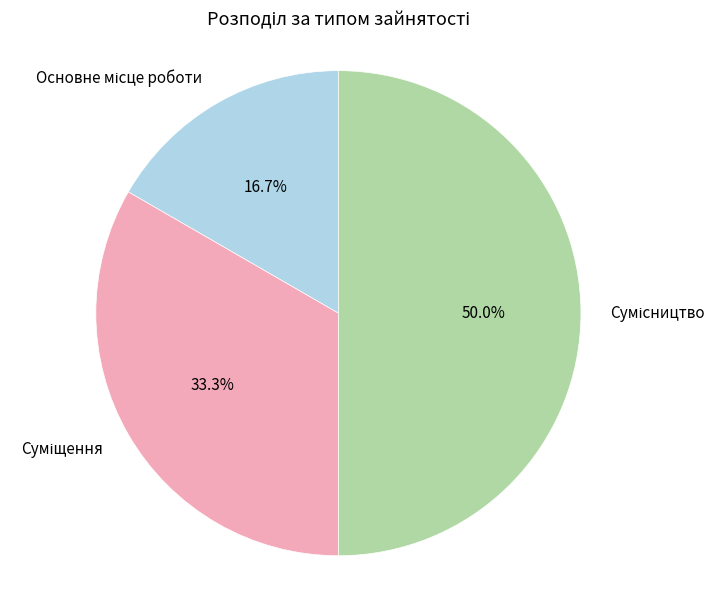

How many segments does this pie chart have?

3